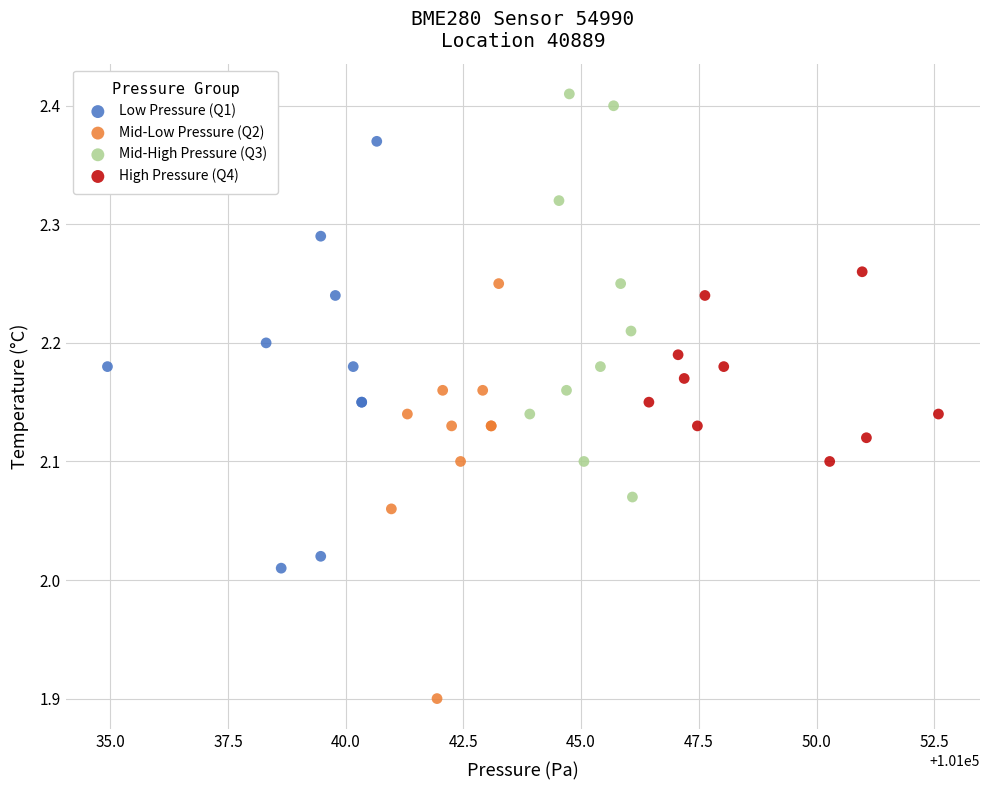

What are all the series names shown in the legend?

Low Pressure (Q1), Mid-Low Pressure (Q2), Mid-High Pressure (Q3), High Pressure (Q4)